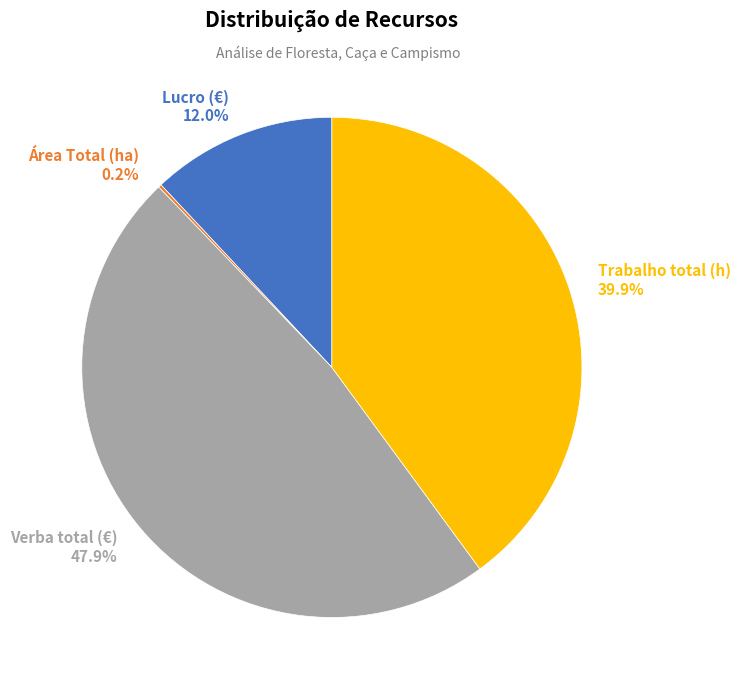

Does Lucro (€) represent more than half of the total?

No